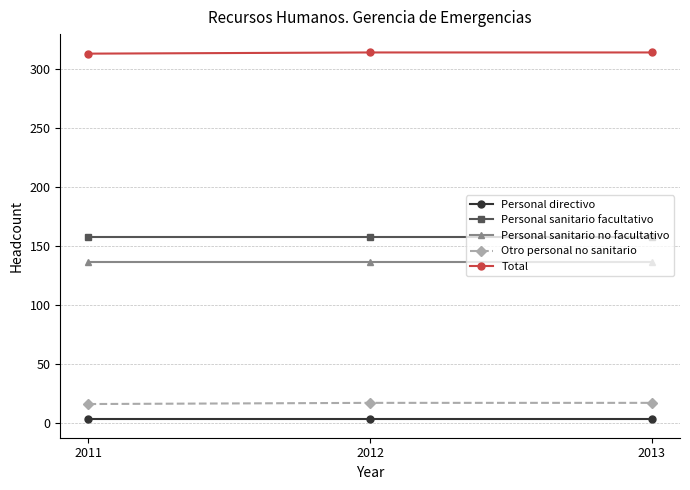

What is the highest value of the Otro personal no sanitario series?

17